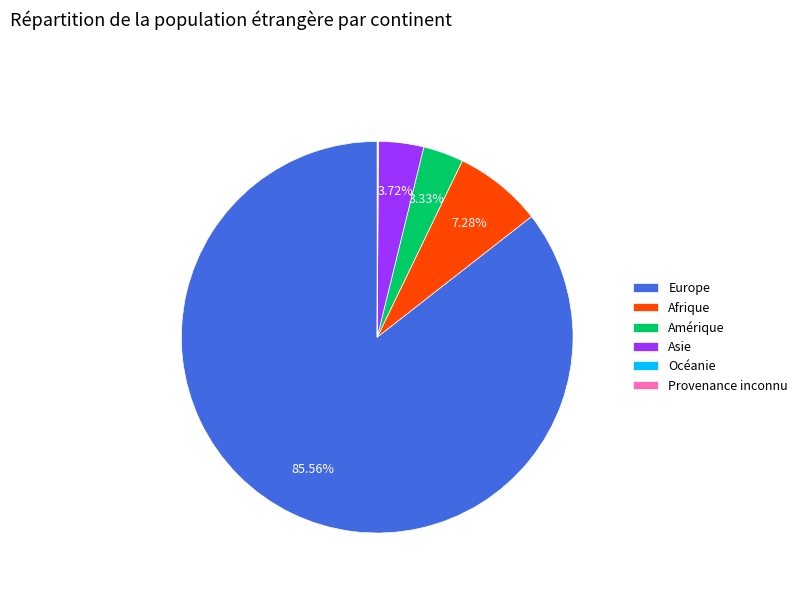

Does Europe represent more than half of the total?

Yes